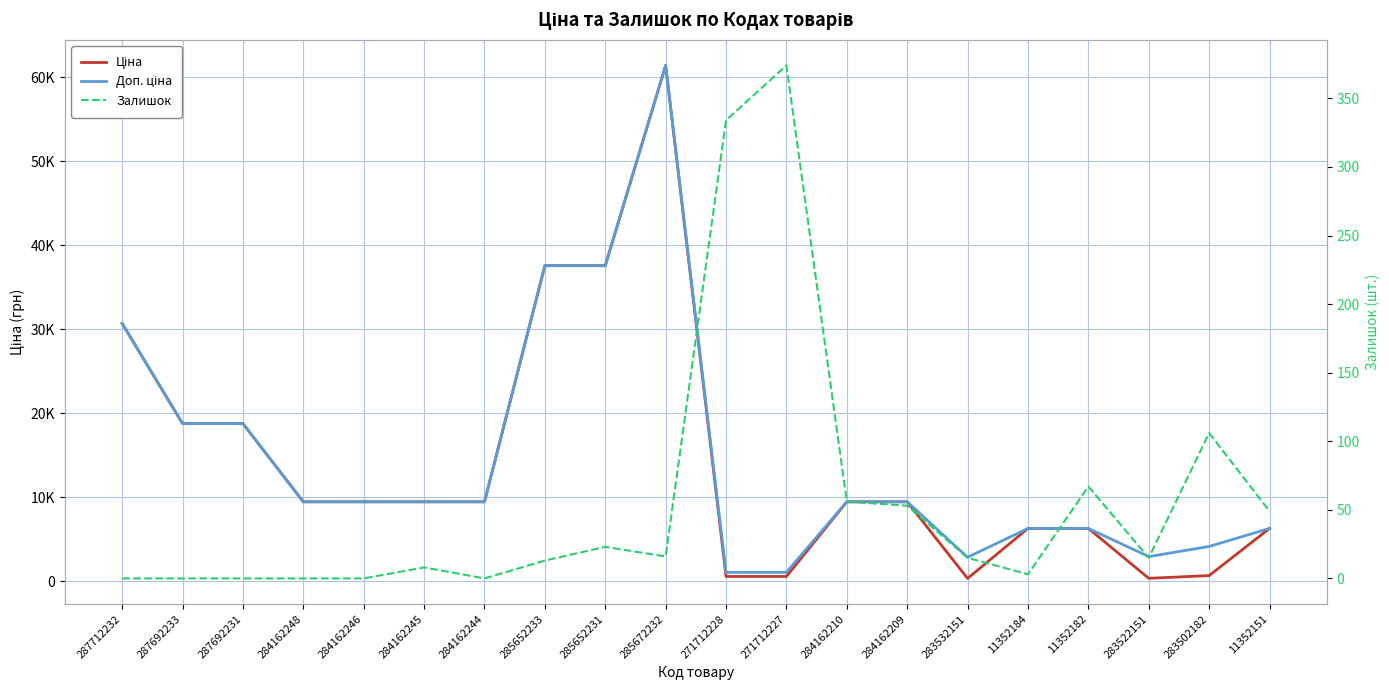

At which category does Залишок reach its first local peak?

284162245